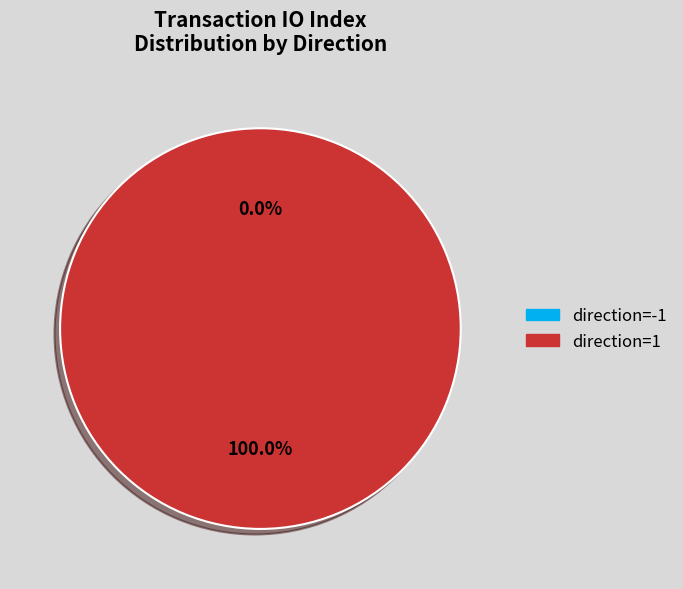

To the nearest percent, what portion does direction=1 represent?

100%